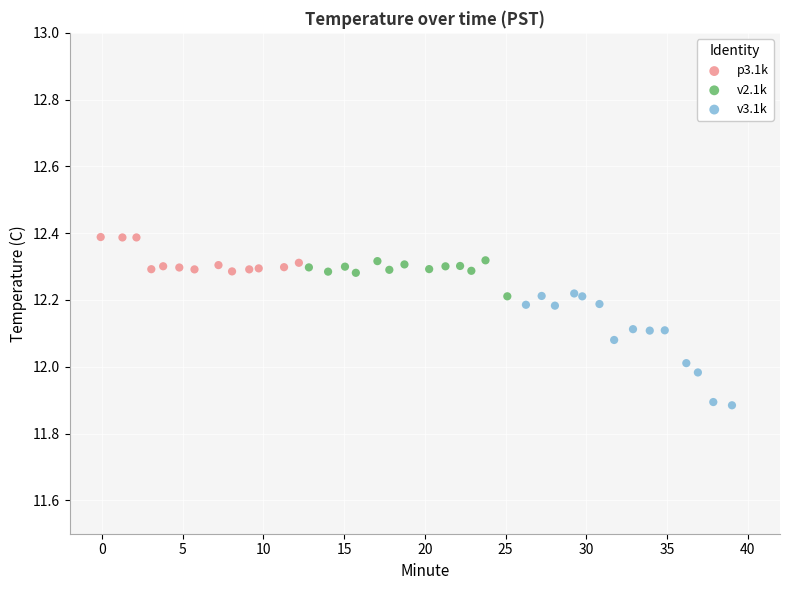

Which series has the largest Y range (max minus min)?

v3.1k